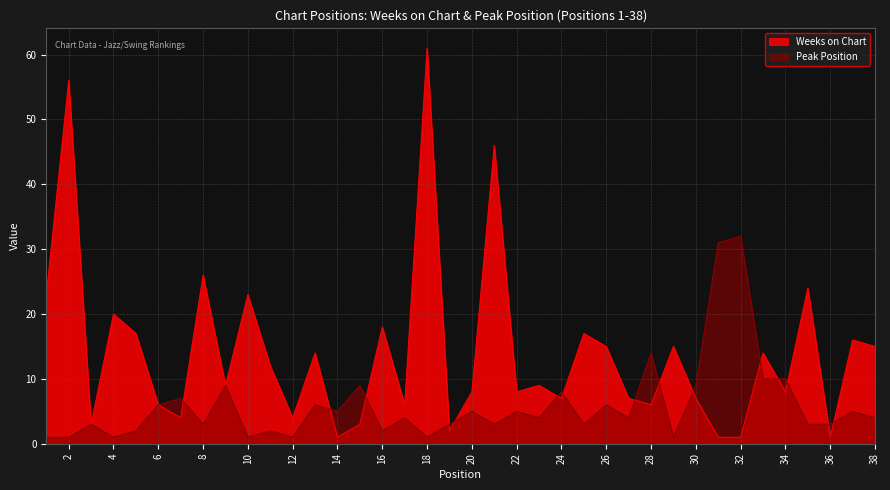

Reading left to right, transcribe all the data shown in this chart.

Weeks on Chart: 23	56	3	20	17	6	4	26	9	23	12	4	14	1	3	18	6	61	2	8	46	8	9	7	17	15	7	6	15	7	1	1	14	8	24	1	16	15
Peak Position: 1	1	3	1	2	6	7	3	9	1	2	1	6	5	9	2	4	1	3	5	3	5	4	8	3	6	4	14	1	9	31	32	10	10	3	3	5	4